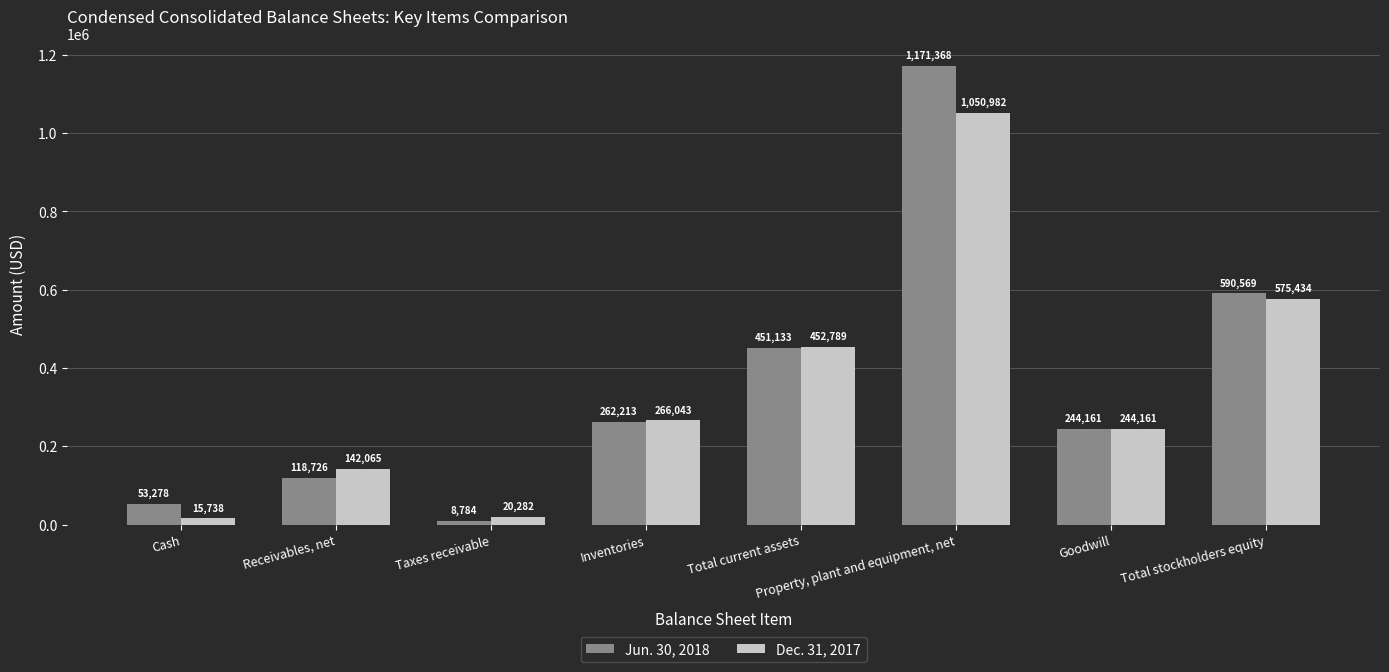

What is the value of the Dec. 31, 2017 bar at the 3rd from the left?

20282